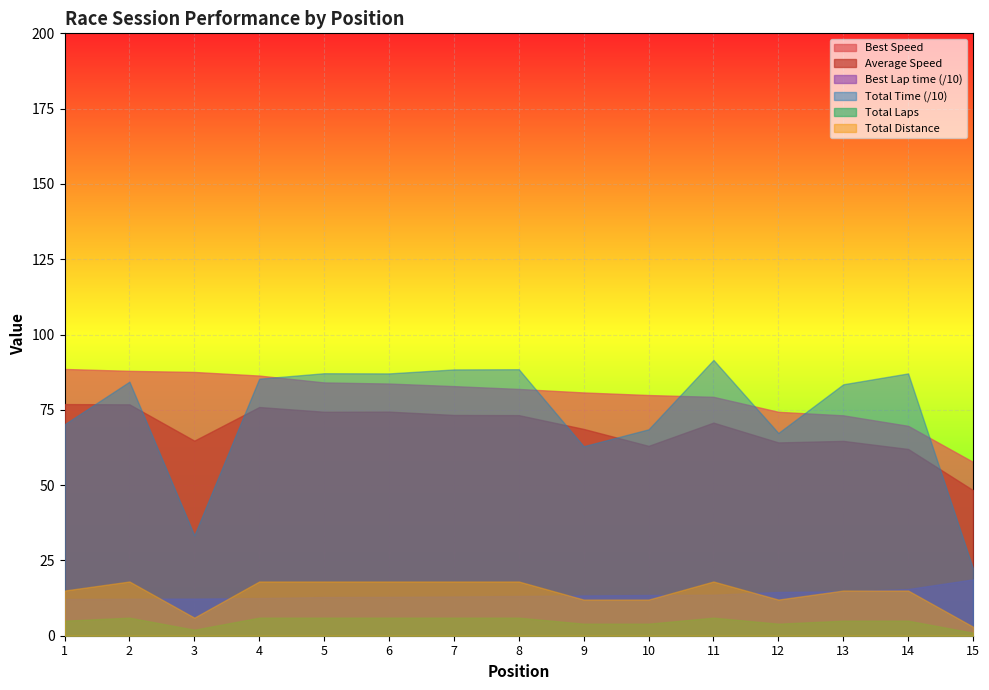

True or false: Average Speed and Total Distance intersect in this chart.

False